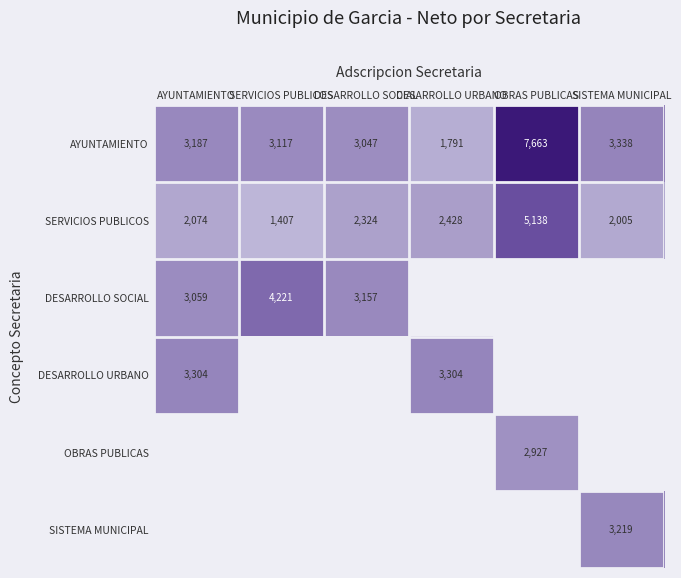

Which has a higher value, DESARROLLO SOCIAL or SISTEMA MUNICIPAL?

SISTEMA MUNICIPAL